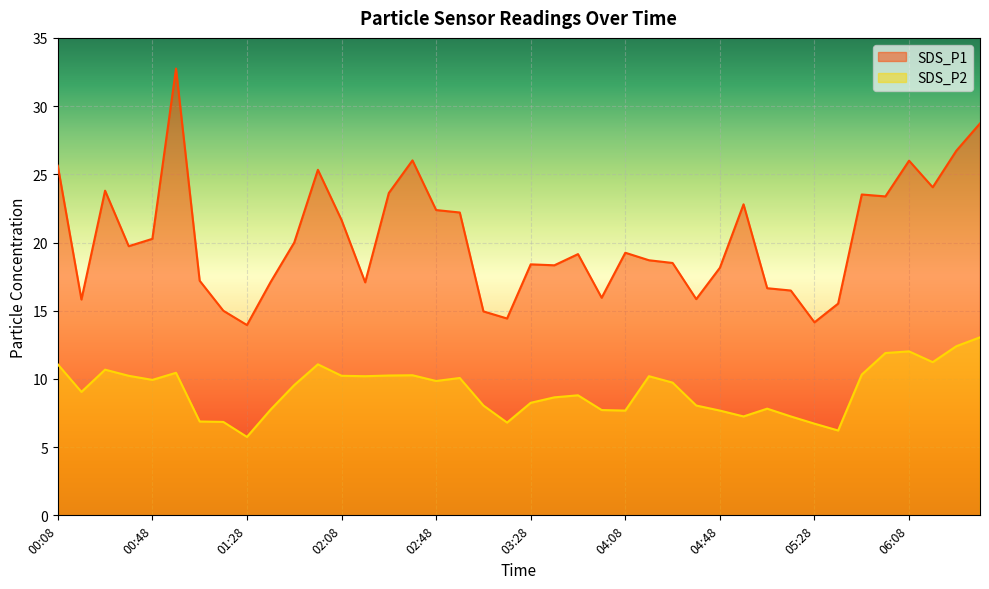

True or false: SDS_P2 and SDS_P1 cross at least once.

False